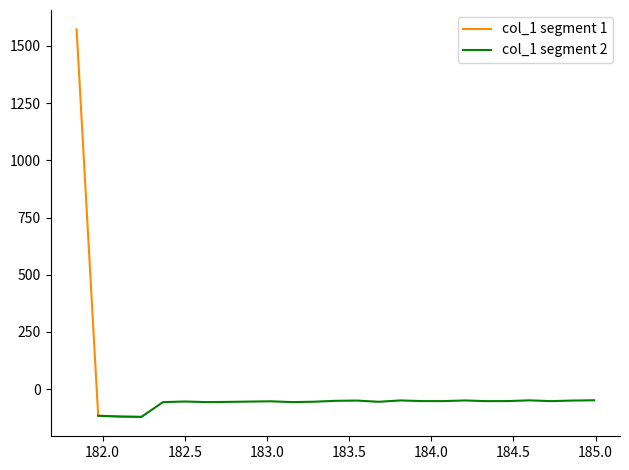

Which has a higher value, 183.811206745 or 182.7613026778?

183.811206745